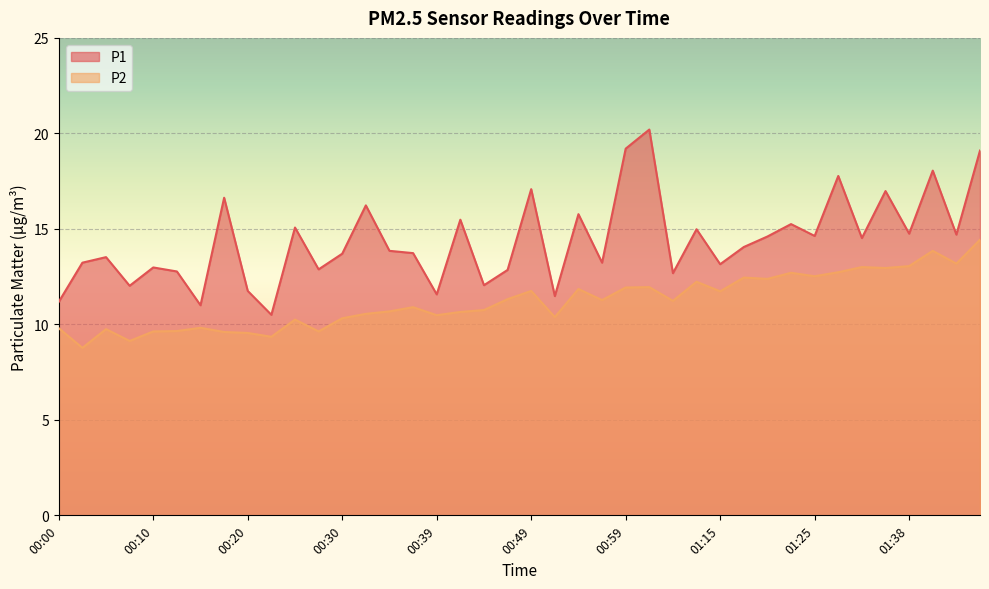

What is the difference between the highest and lowest values at 00:37?

2.8